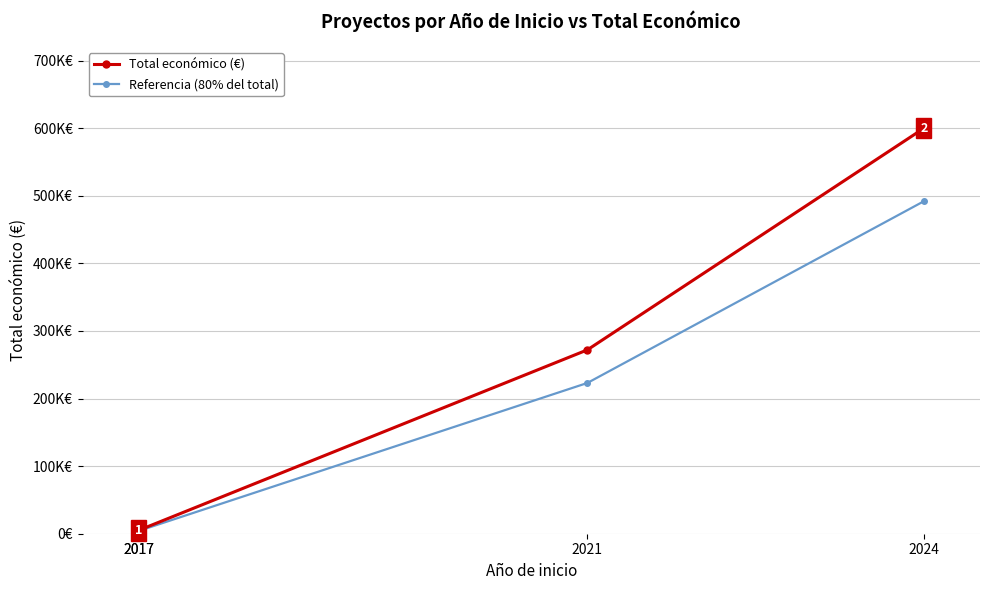

What is the difference between the maximum and minimum values in the Referencia (80% del total) series?

488019.7